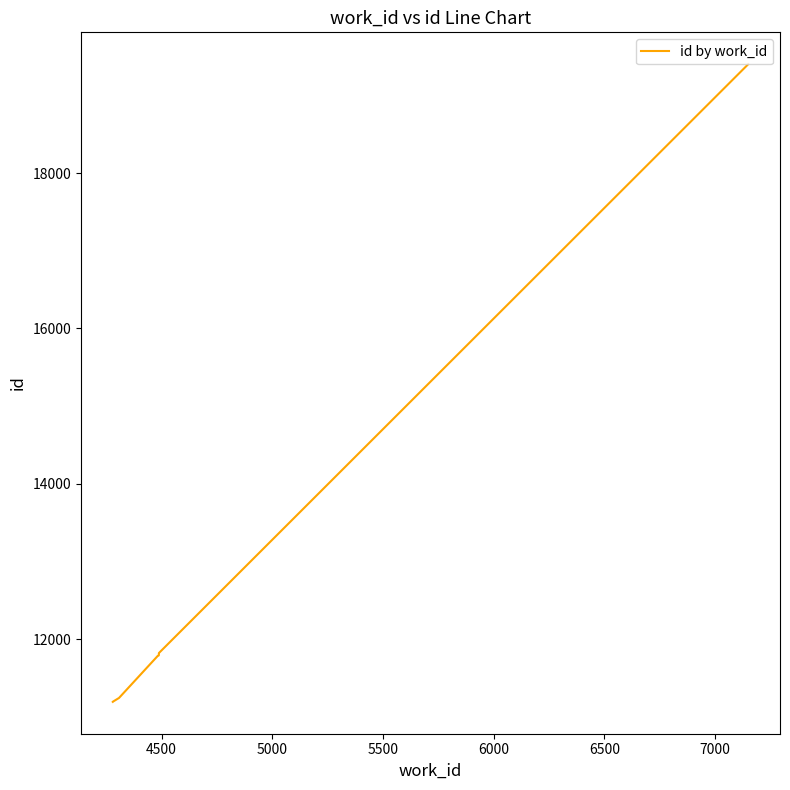

What is the smallest value displayed?

11191